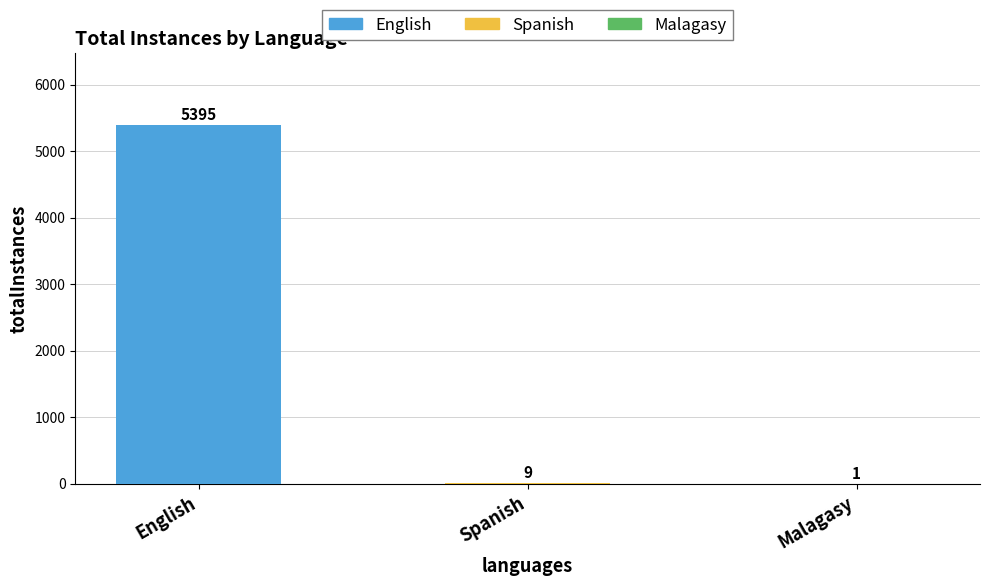

The value at Malagasy is 1. True or false?

False